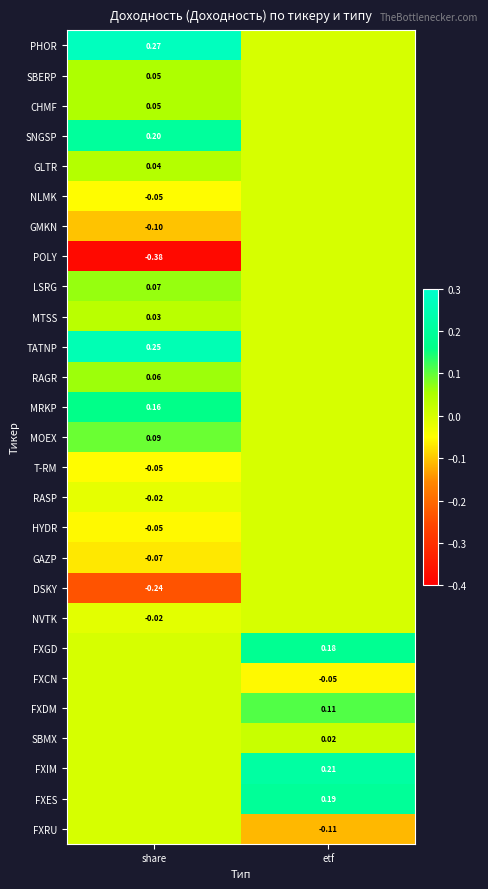

Which category has the lowest value across all series?

share